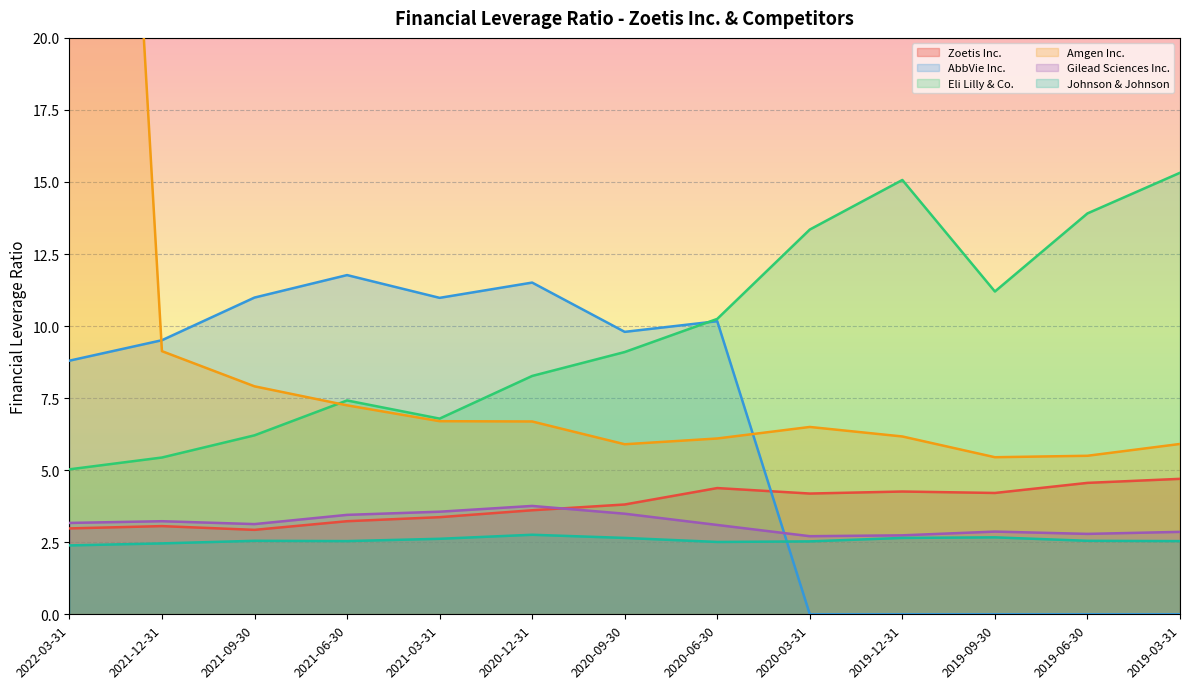

At which category does Gilead Sciences Inc. reach its first local peak?

2021-12-31